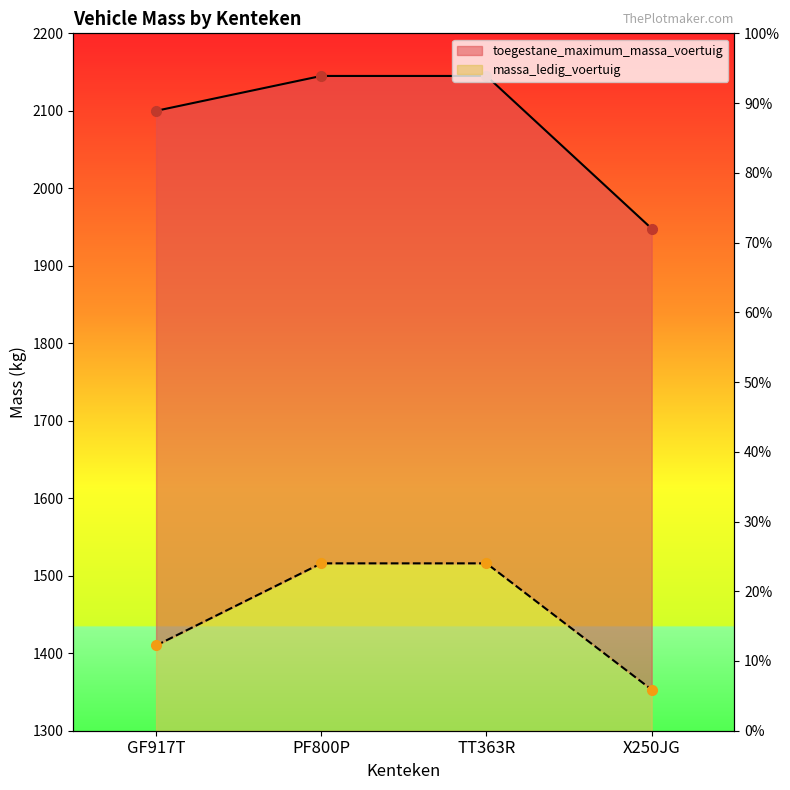

Reading left to right, transcribe all the data shown in this chart.

massa_ledig_voertuig: 1410	1516	1516	1353
toegestane_maximum_massa_voertuig: 2100	2145	2145	1948